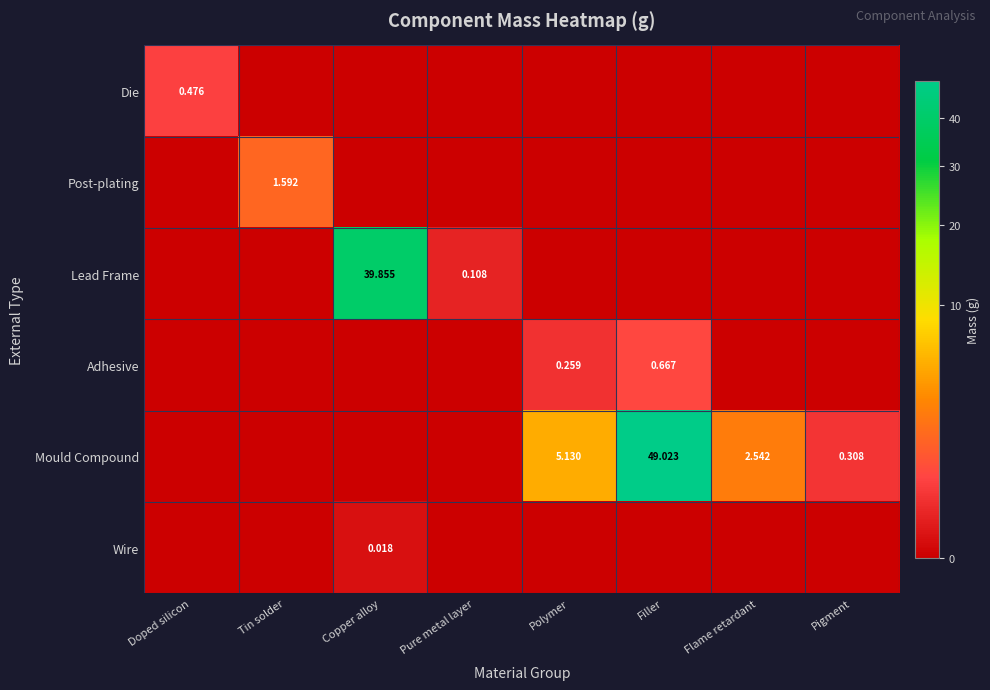

What is the sum of the Post-plating values at Copper alloy and Tin solder?

1.6